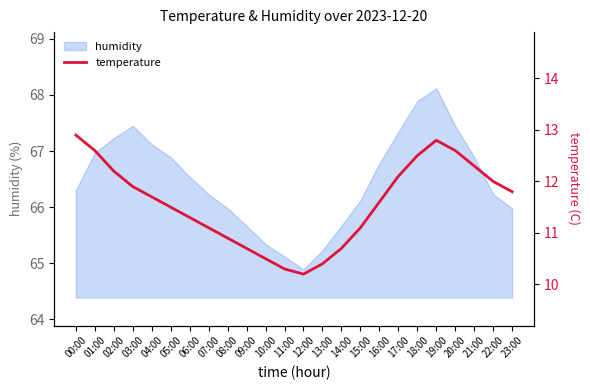

Where is the first local minimum?

12:00